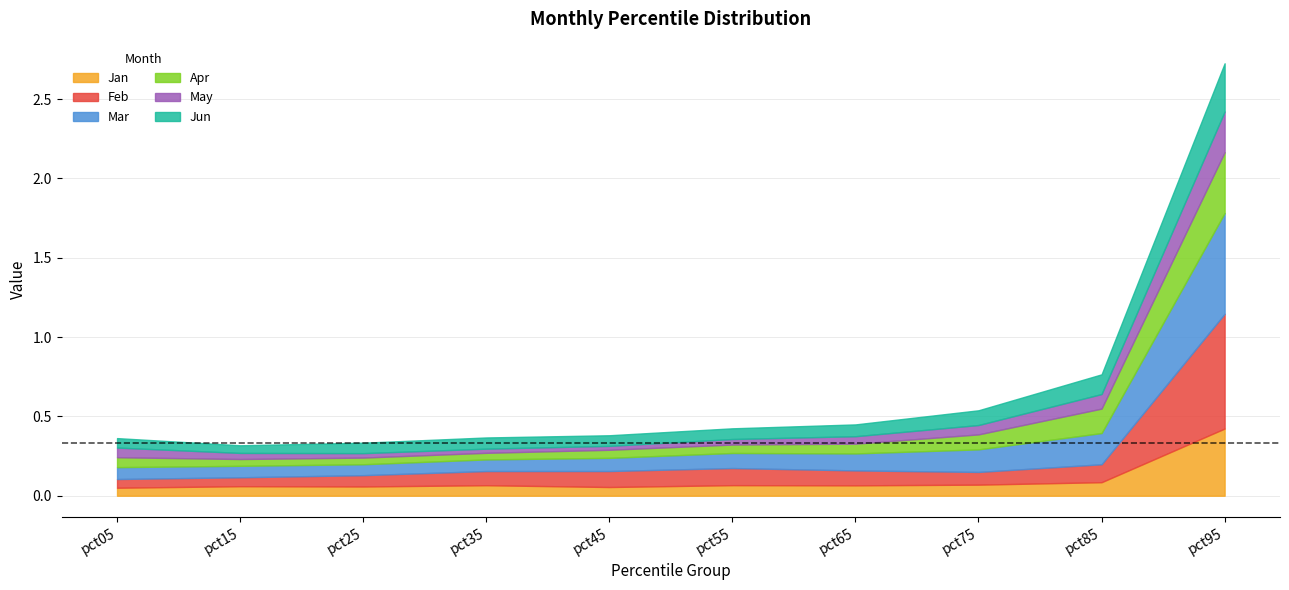

True or false: Feb and Jun cross at least once.

True